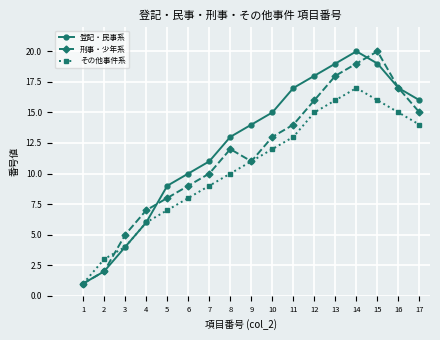

Rank the series at 14 from highest to lowest value.

登記・民事系, 刑事・少年系, その他事件系